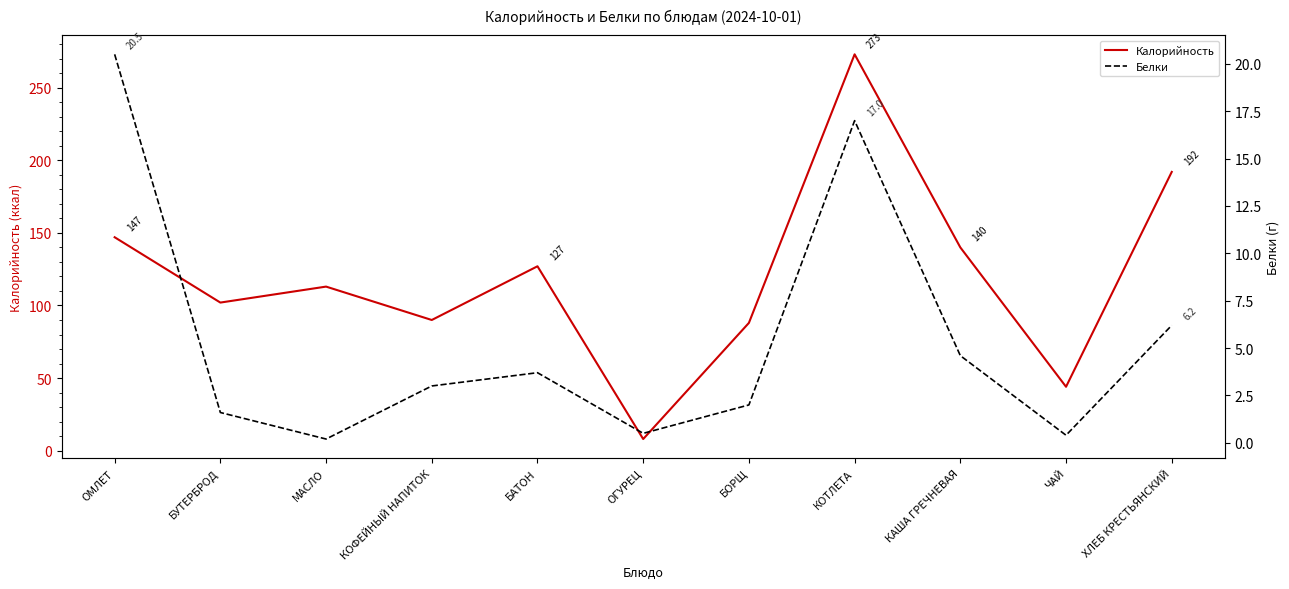

At БОРЩ, list the series in order from smallest to largest.

Белки, Калорийность